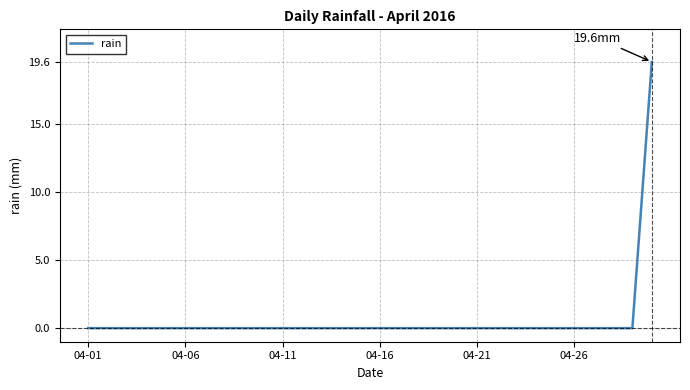

What is the difference between the maximum and minimum values?

19.6